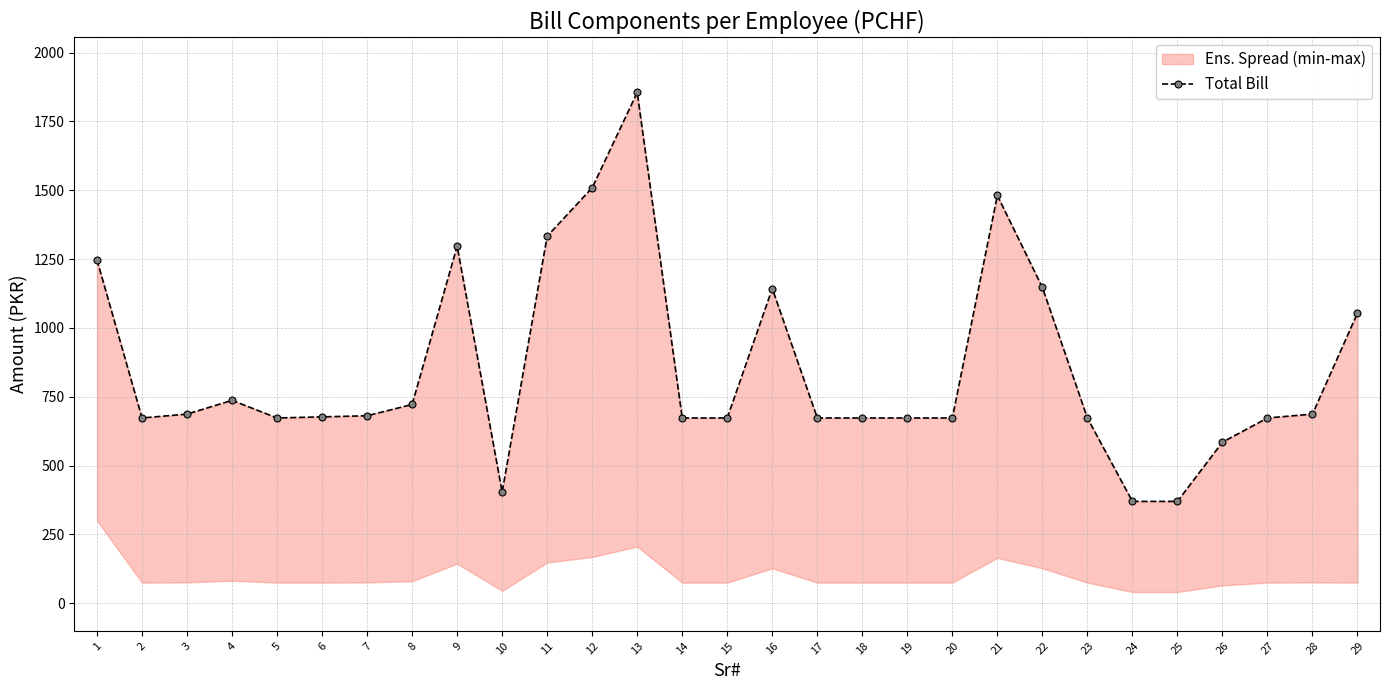

What is the minimum value shown in the chart?

370